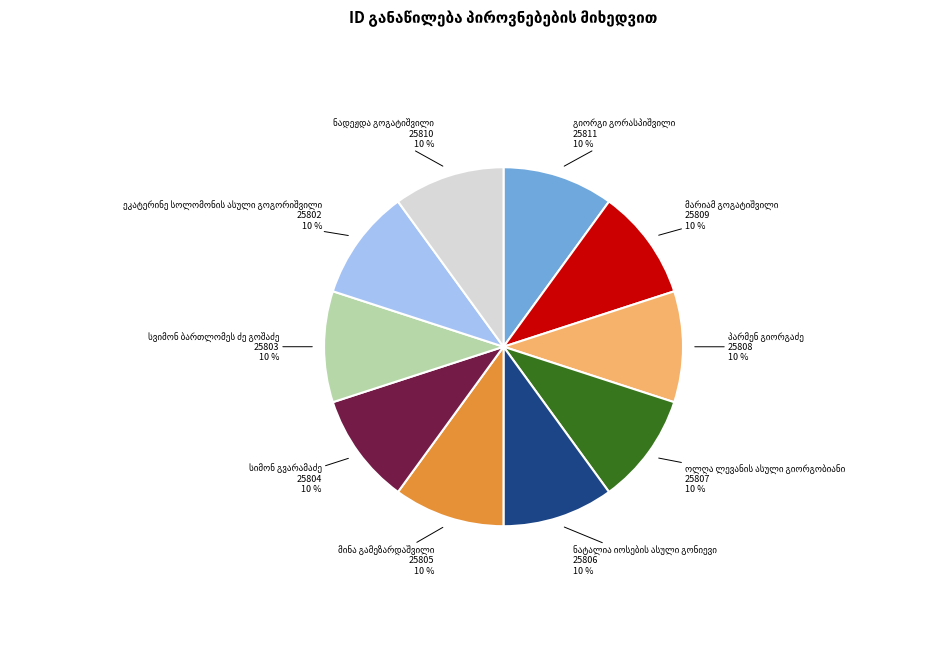

How many slices are in this pie chart?

10